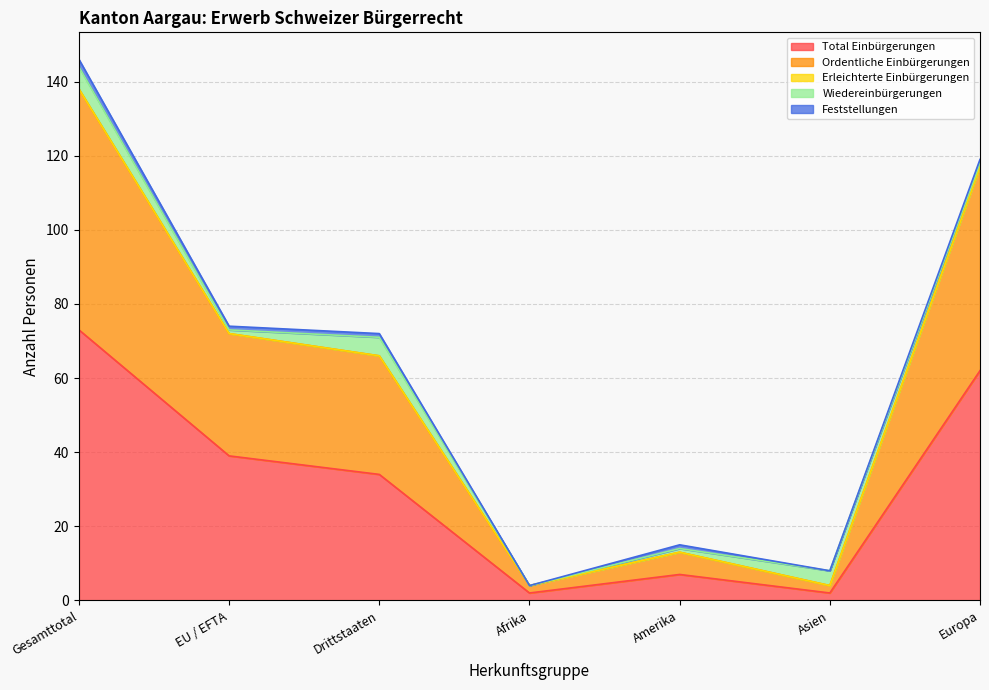

What is the maximum value shown in the chart?

73